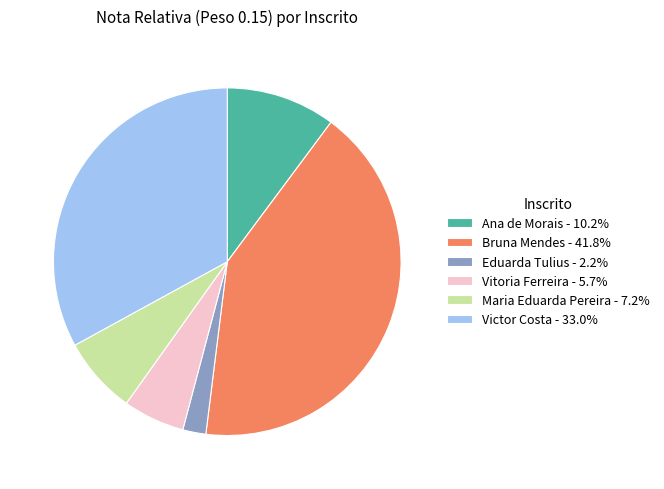

Which slice is the largest?

Bruna Mendes